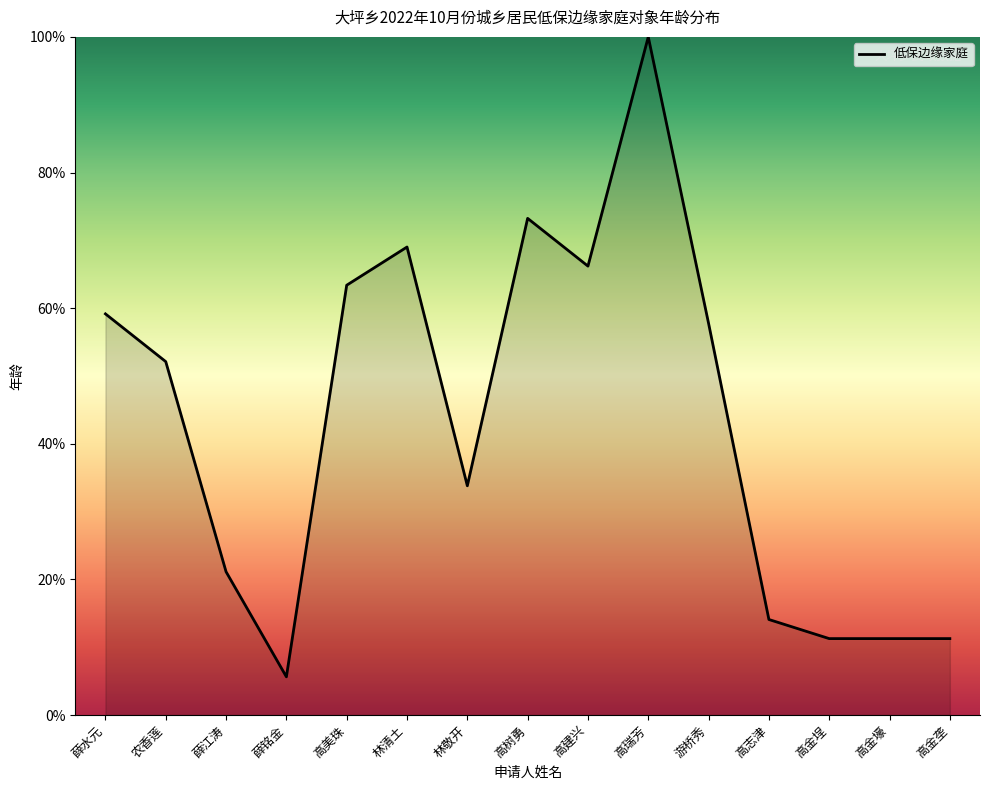

What is the difference between the values at 高志津 and 游桥秀?

43.7